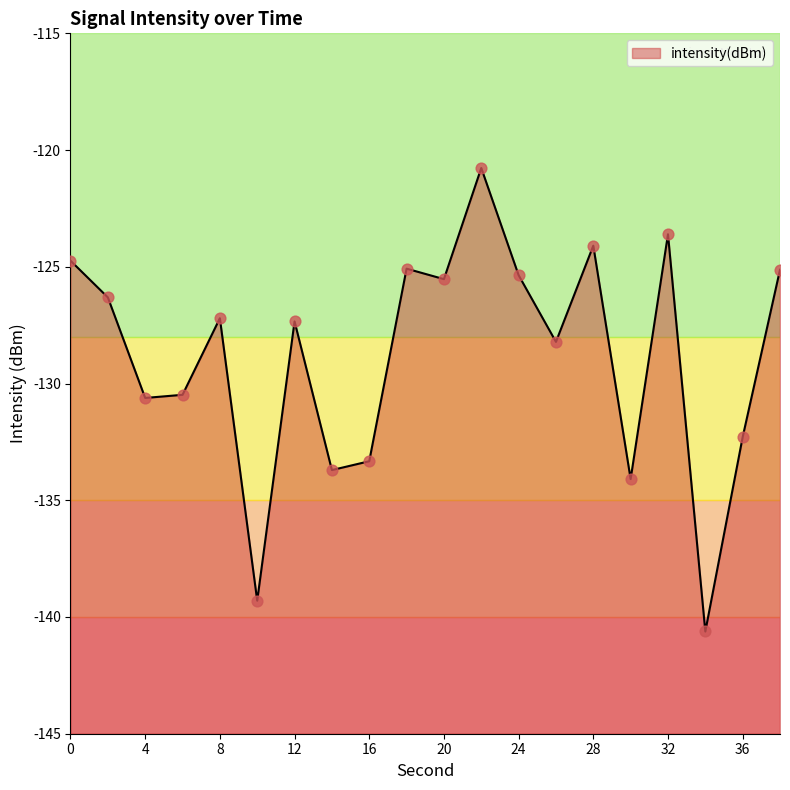

What is the change in value from 12 to 16?

-6.0